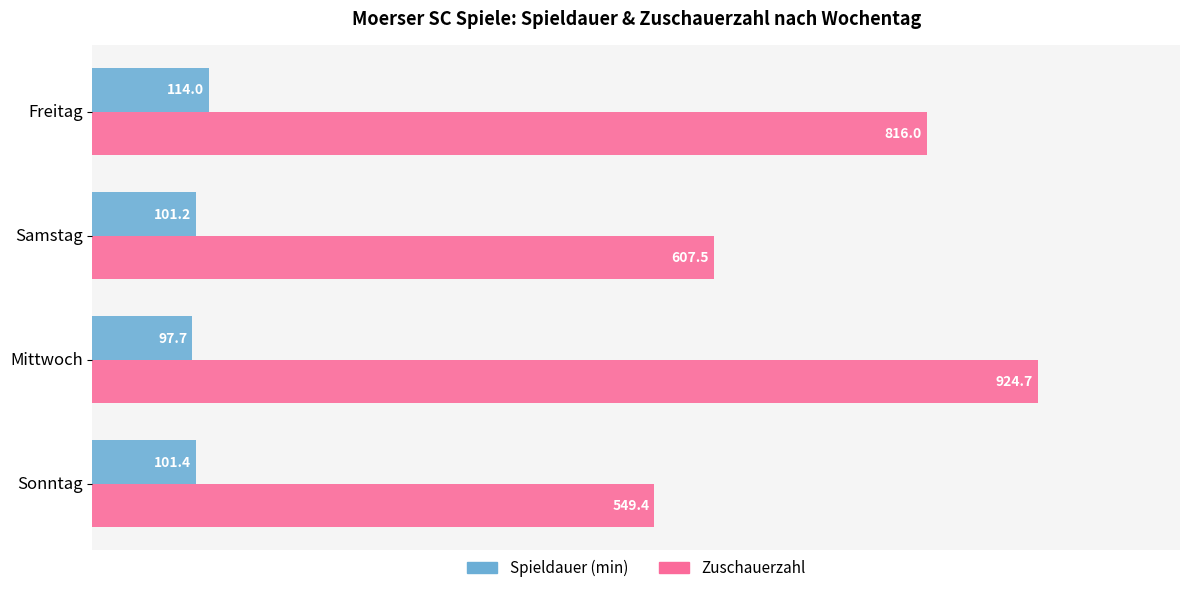

What is the total value across all series at Freitag?

930.0